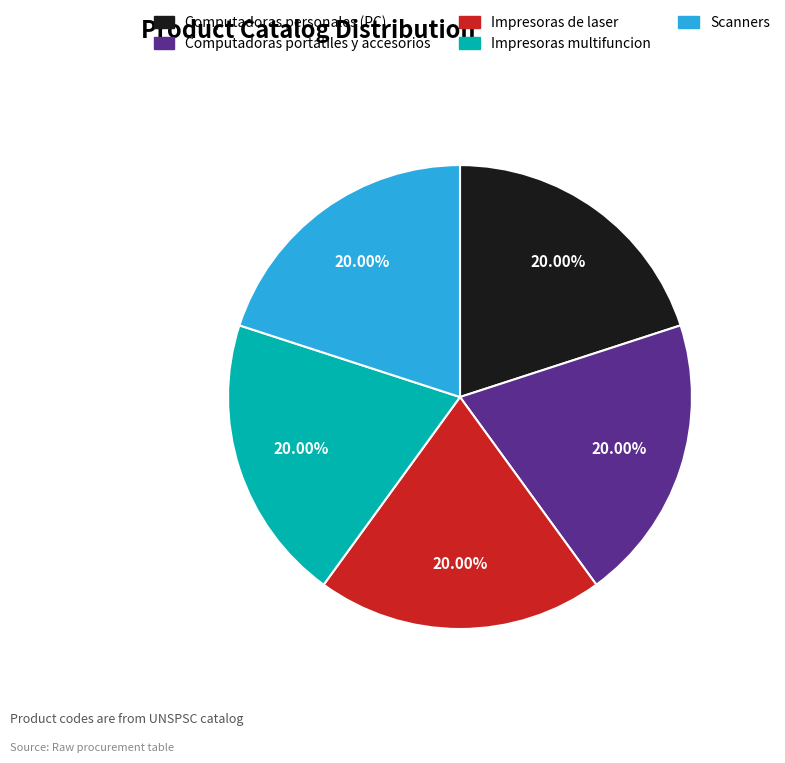

What percentage is the Computadoras portatiles y accesorios slice, to the nearest percent?

20%